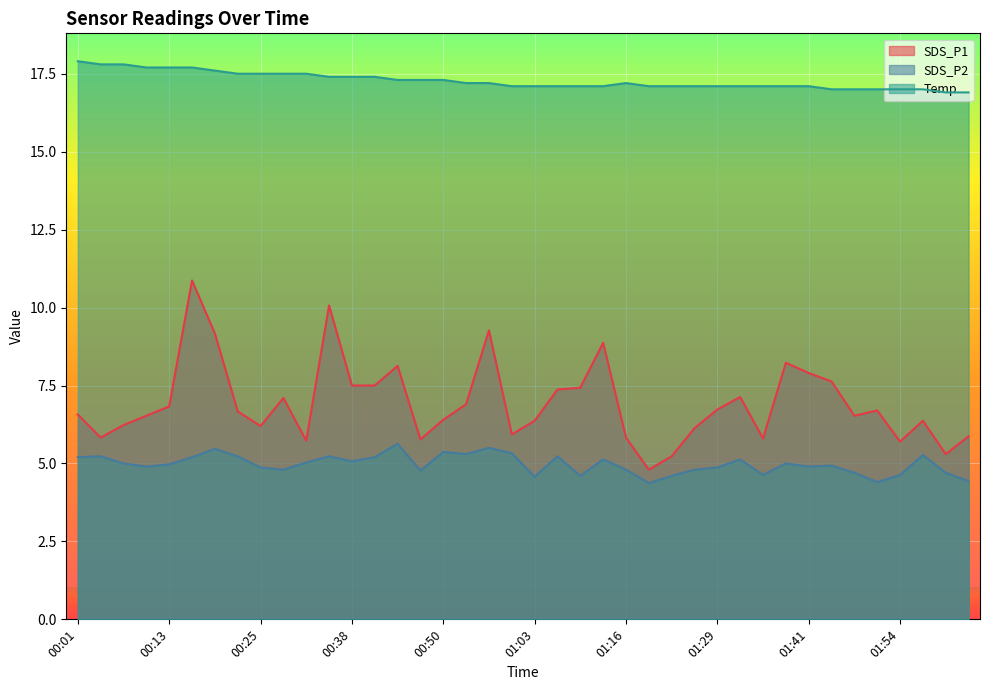

Where does the Temp series first go above 17?

00:01